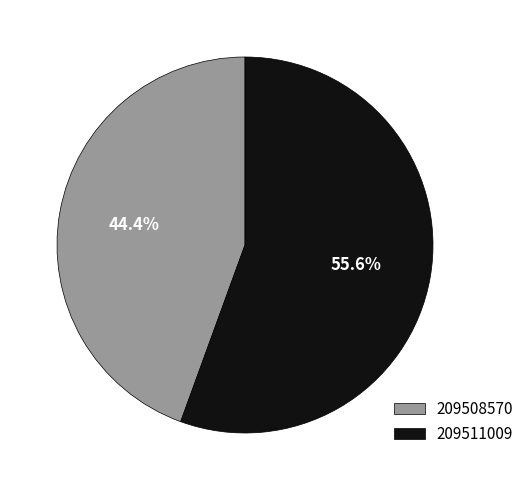

Combined, what portion of the pie is 209508570 and 209511009?

100.0%